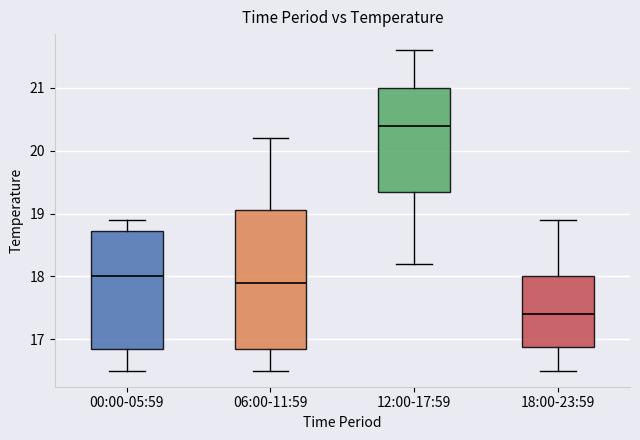

Which box is the tallest, from its lower edge to its upper edge?

06:00-11:59